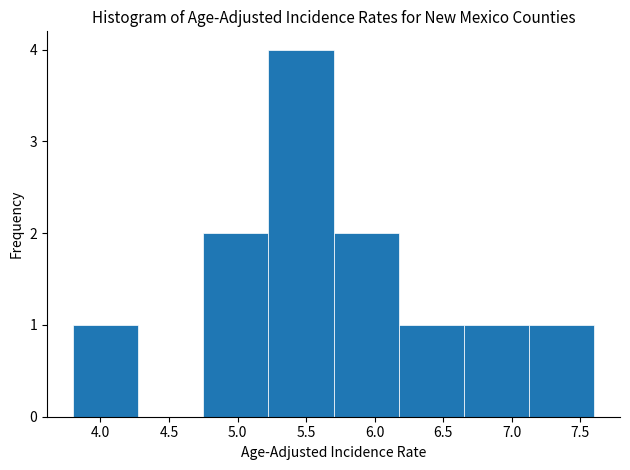

Which range on the x-axis has the tallest bar?

5.225 to 5.700